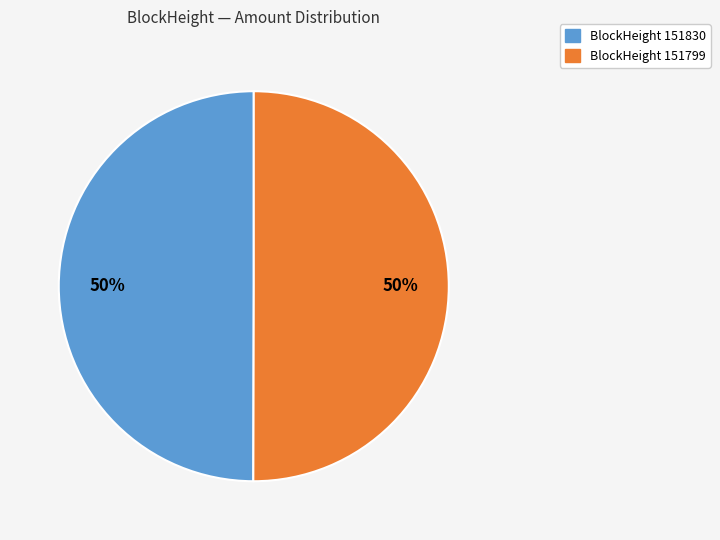

To the nearest percent, what is the average slice percentage?

50%